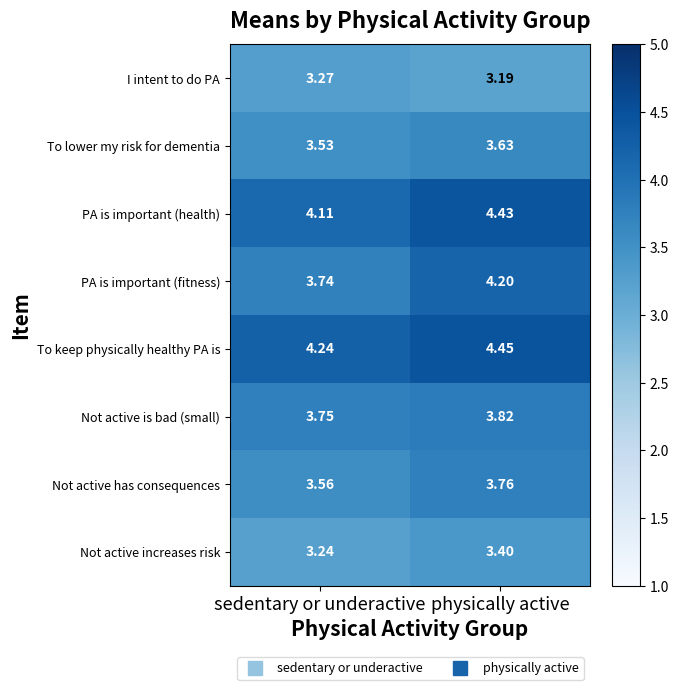

Where is I intent to do PA nearest to the value 3?

physically active